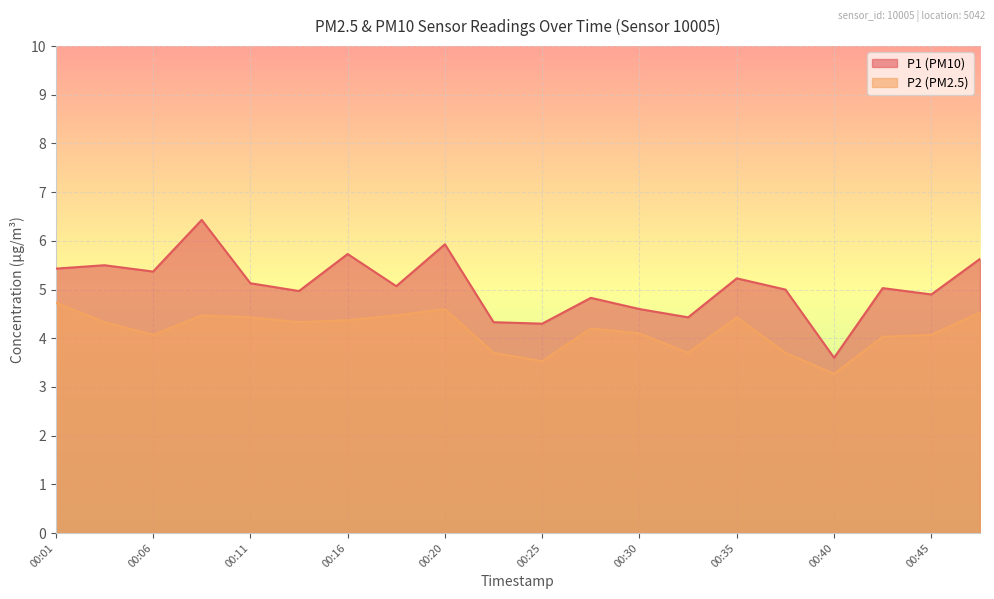

Between 00:45 and 00:38, which is larger?

00:38